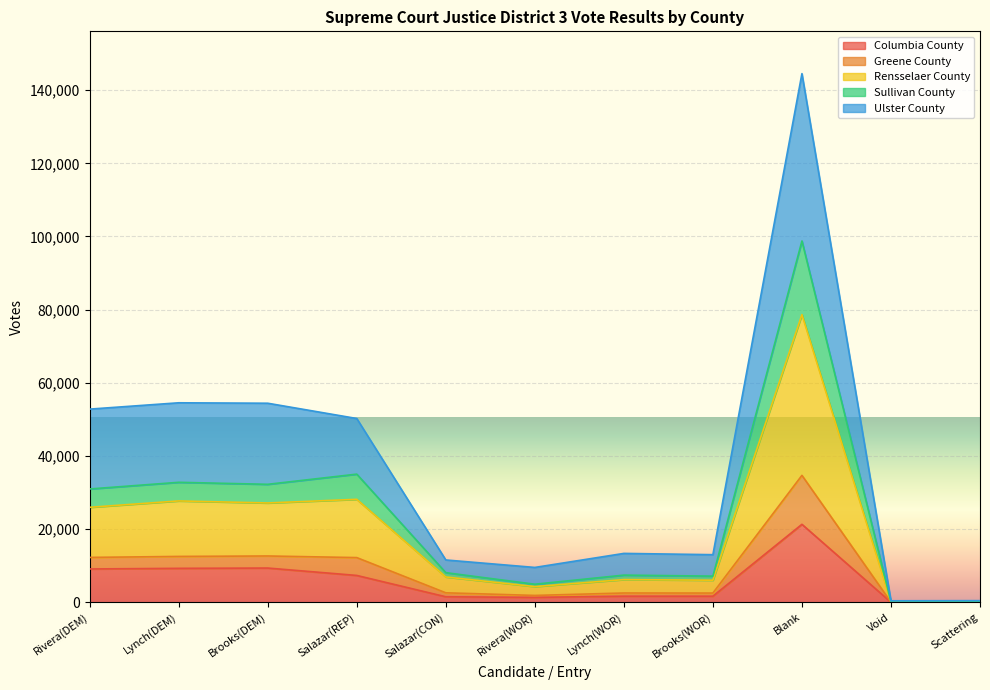

Which label corresponds to the largest value in the chart?

Blank